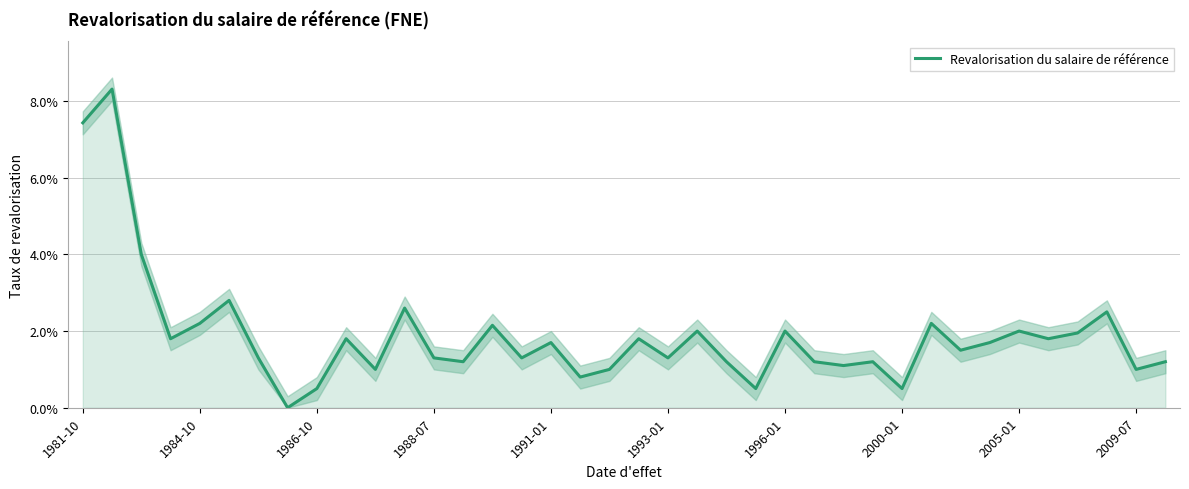

How many series are shown in this chart?

1